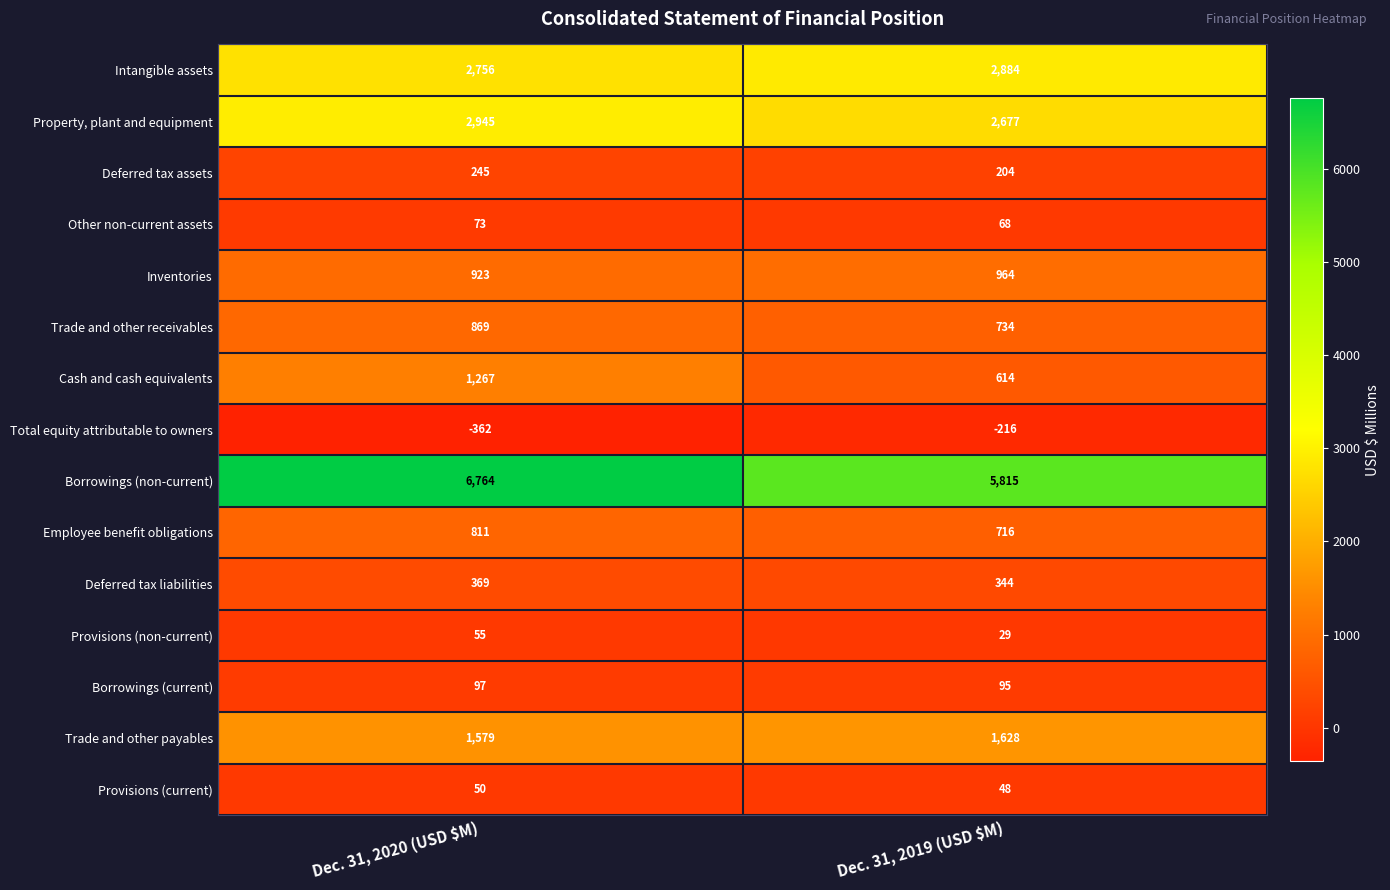

What is the total value across all series at Dec. 31, 2019 (USD $M)?

16604